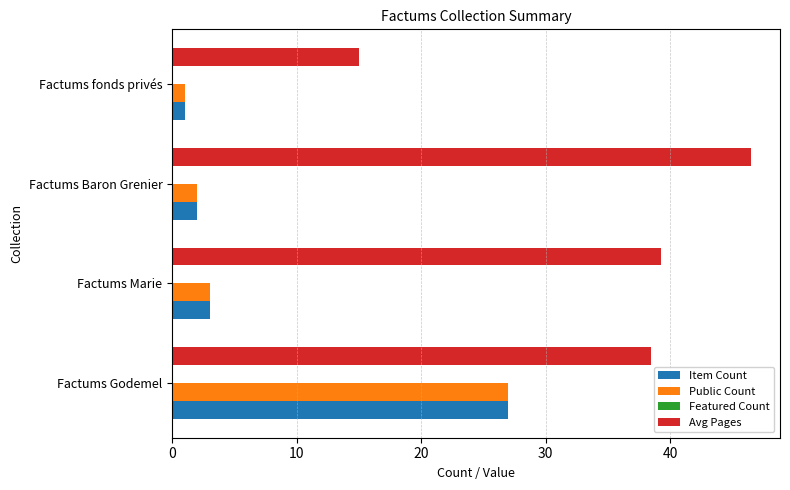

What is the difference between the second highest and minimum values in the Item Count series?

2.0